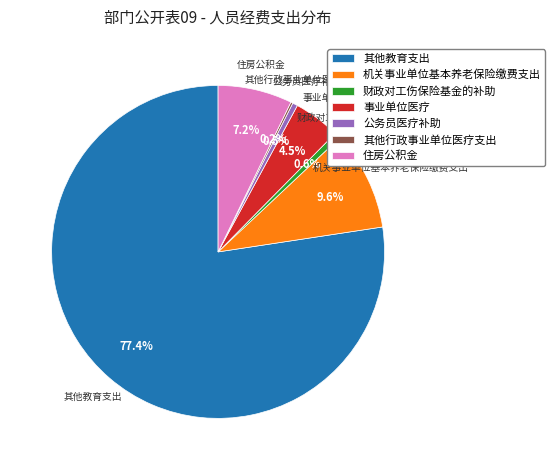

Does 其他教育支出 represent more than half of the total?

Yes